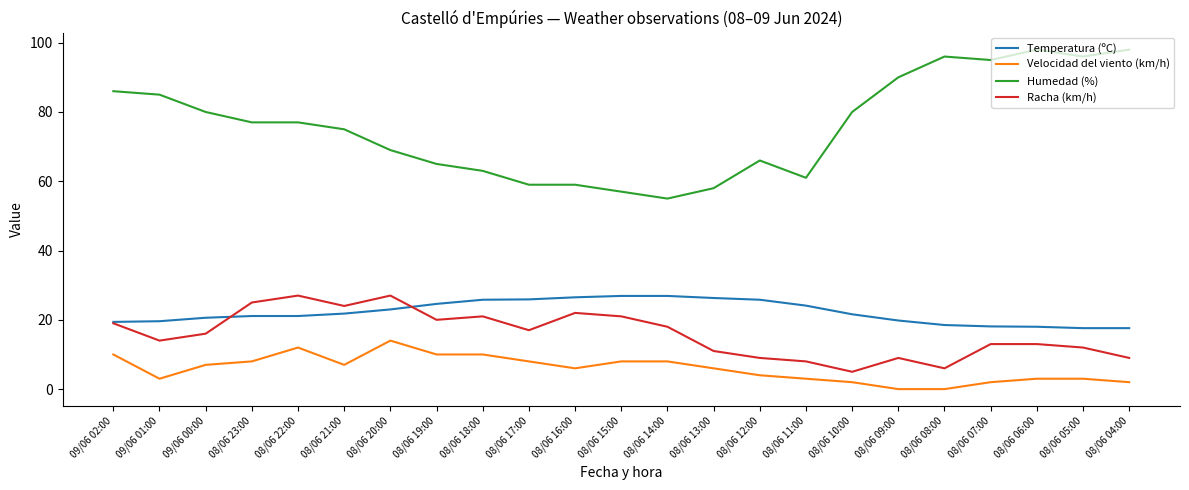

Is it true that Temperatura (ºC) equals 21.1 at 08/06 22:00?

True